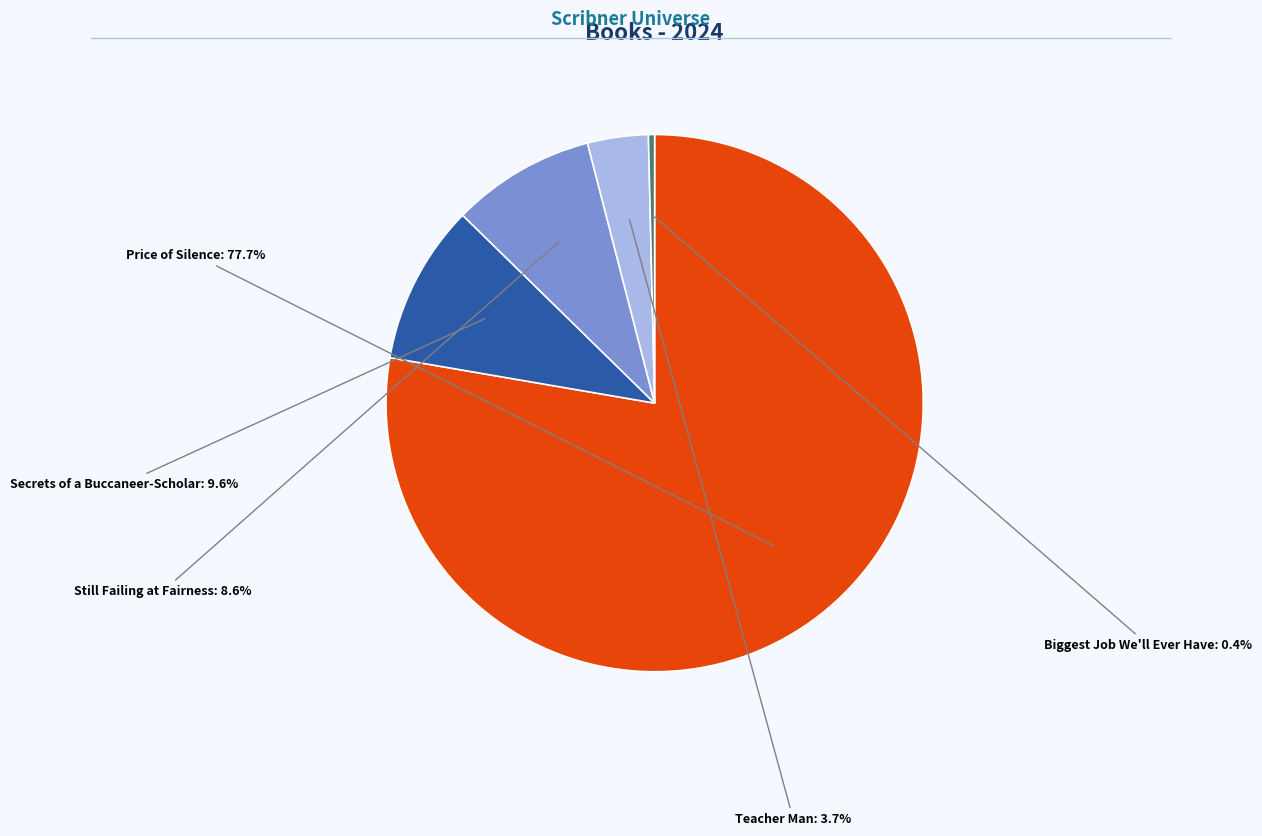

Combined, what portion of the pie is Biggest Job We'll Ever Have and Still Failing at Fairness?

9.0%